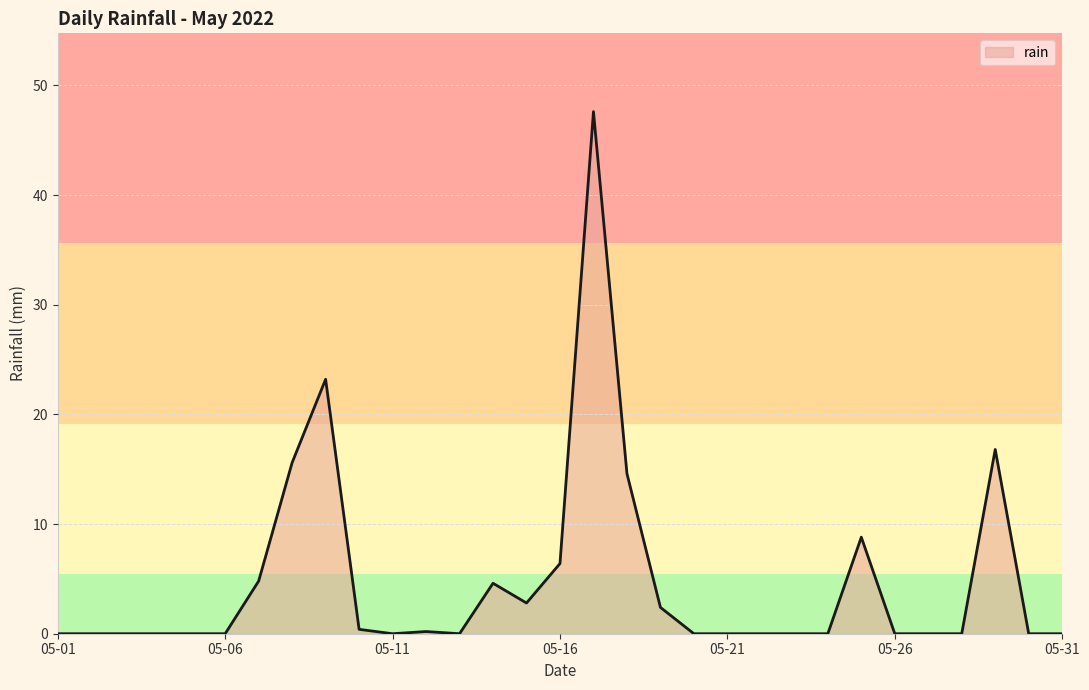

What is the difference between the maximum and minimum values?

47.6